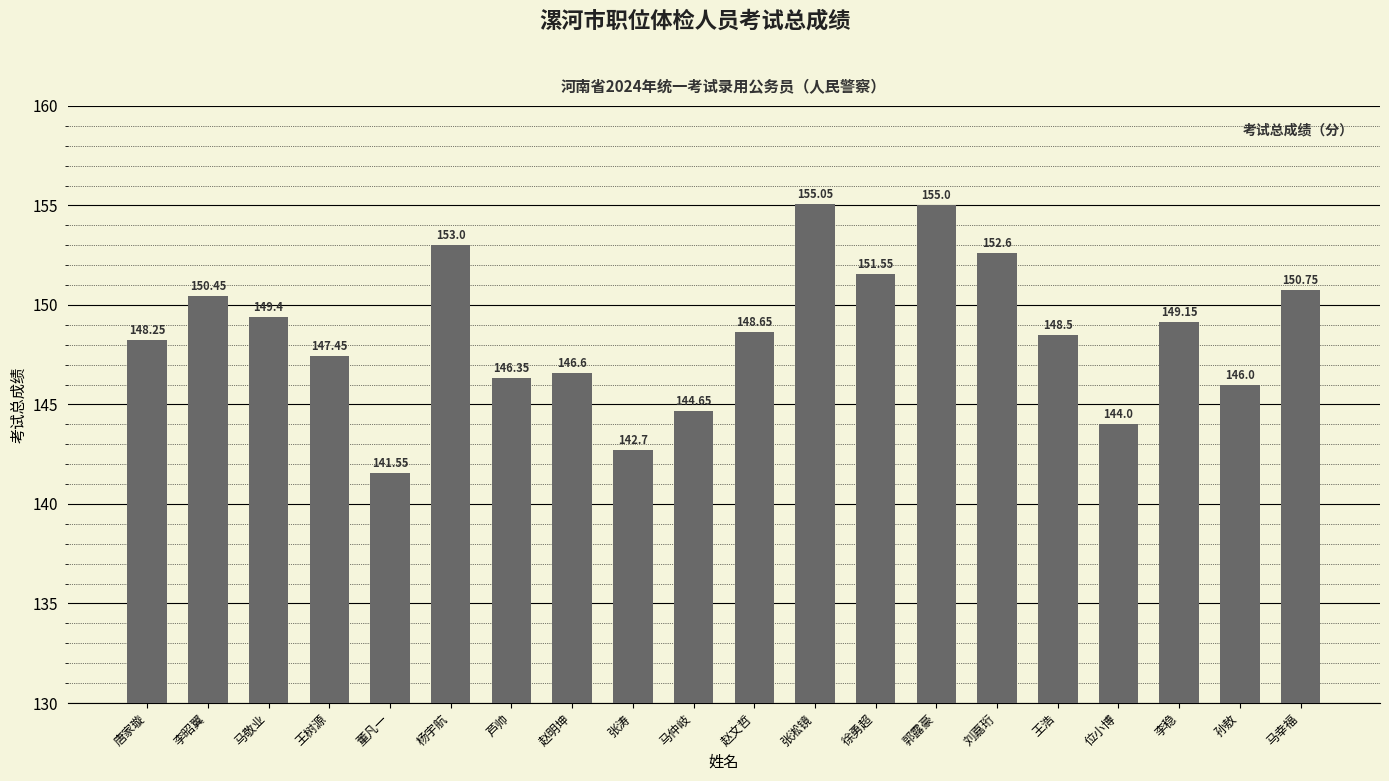

List the labels in order of value, smallest first.

董凡一, 张涛, 位小博, 马仲岐, 孙敖, 芦帅, 赵明坤, 王树源, 唐家璇, 王浩, 赵文哲, 李稳, 马敬业, 李昭翼, 马幸福, 徐勇超, 刘嘉珩, 杨宇航, 郭露豪, 张淞镜